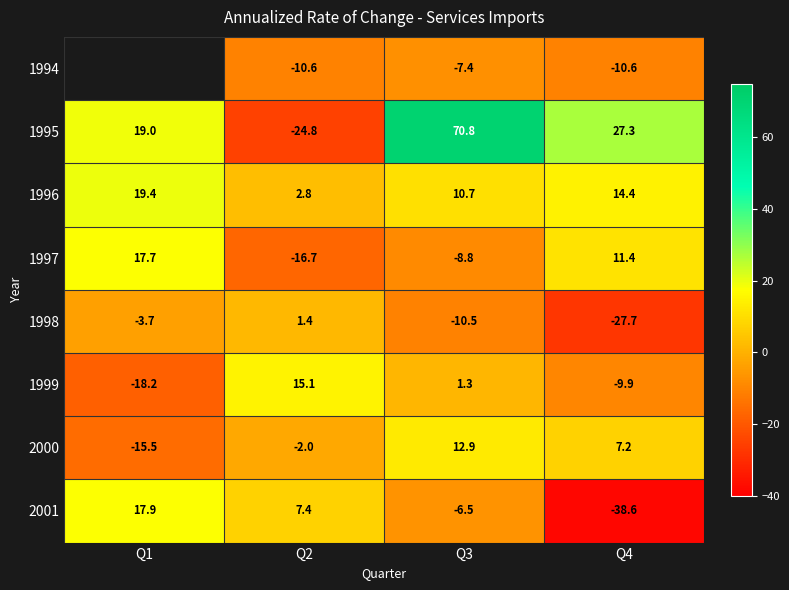

True or false: 2001 has a value of 12.5 at Q2.

False